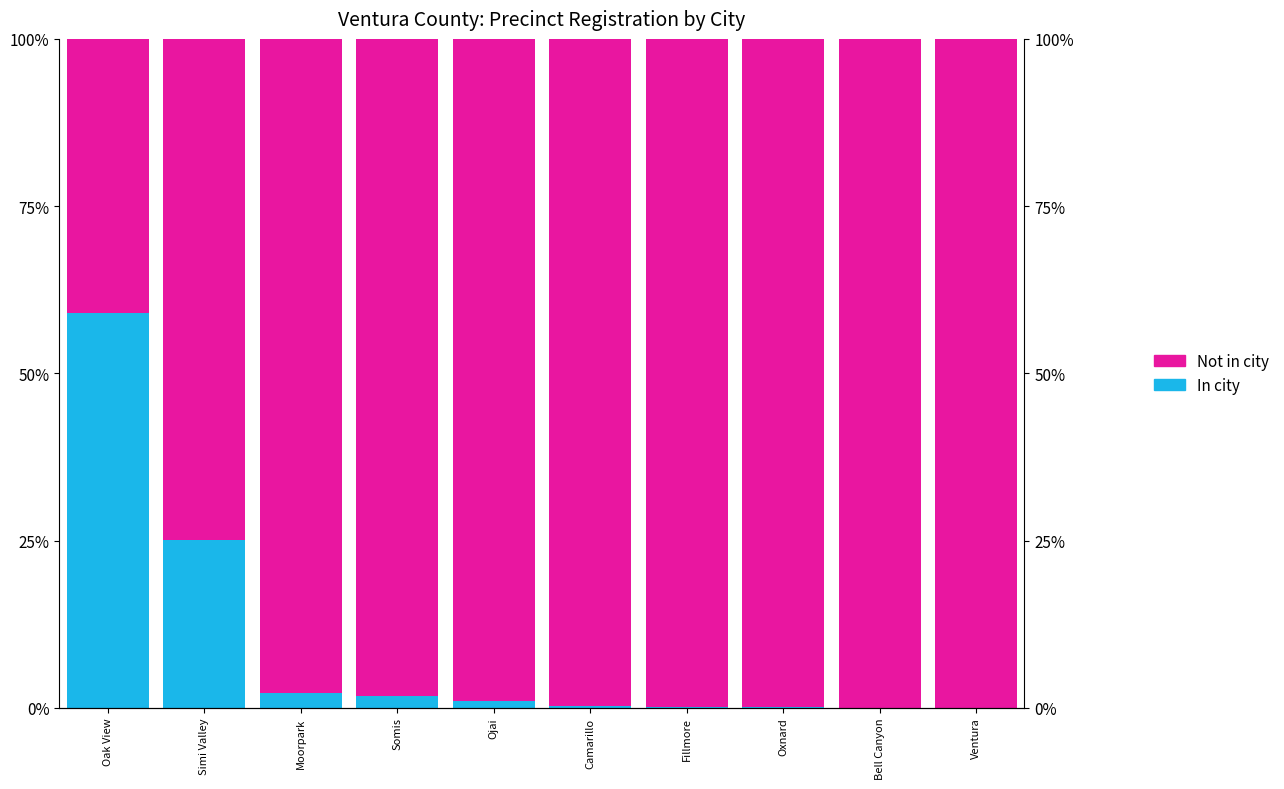

What is the label of the 7th bar from the right?

Somis